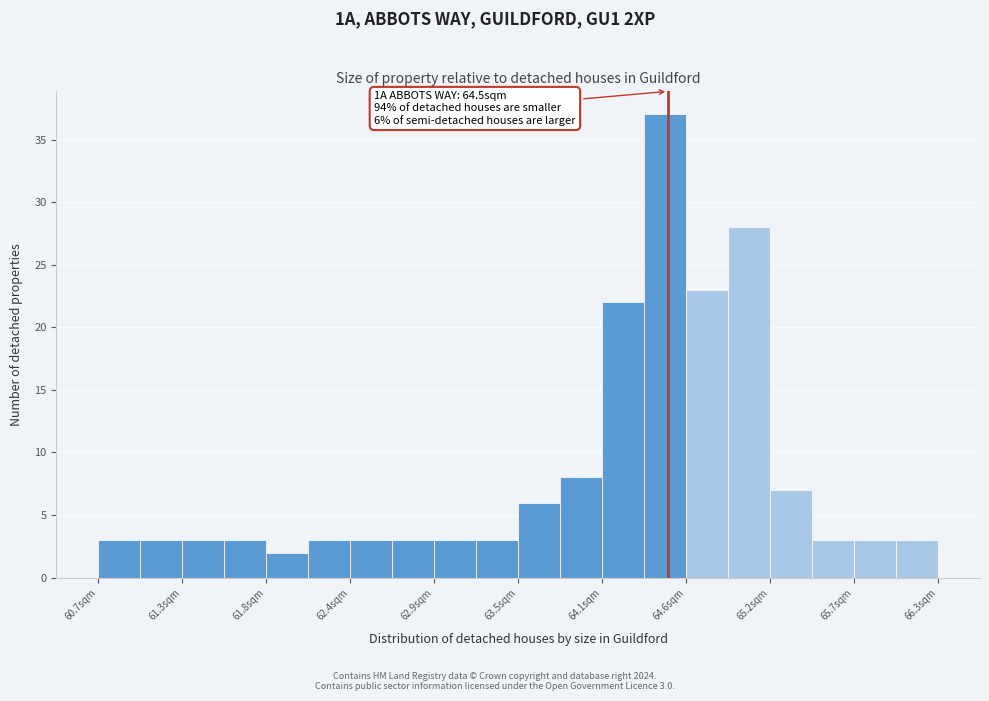

Read against the x-axis, roughly where is the centre of the tallest bar?

64.5